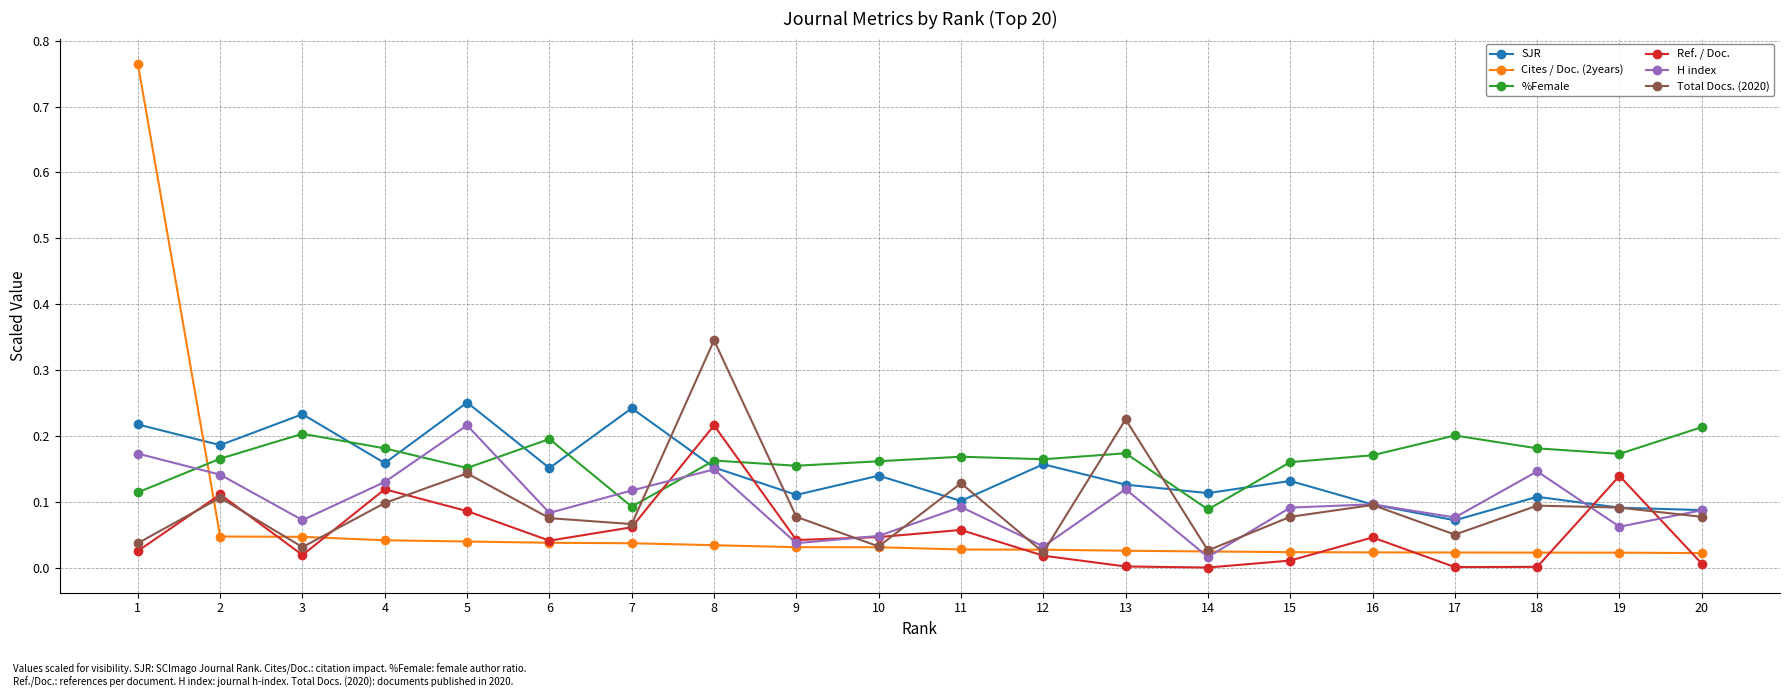

The H index series shows 0.0 at 19. True or false?

False